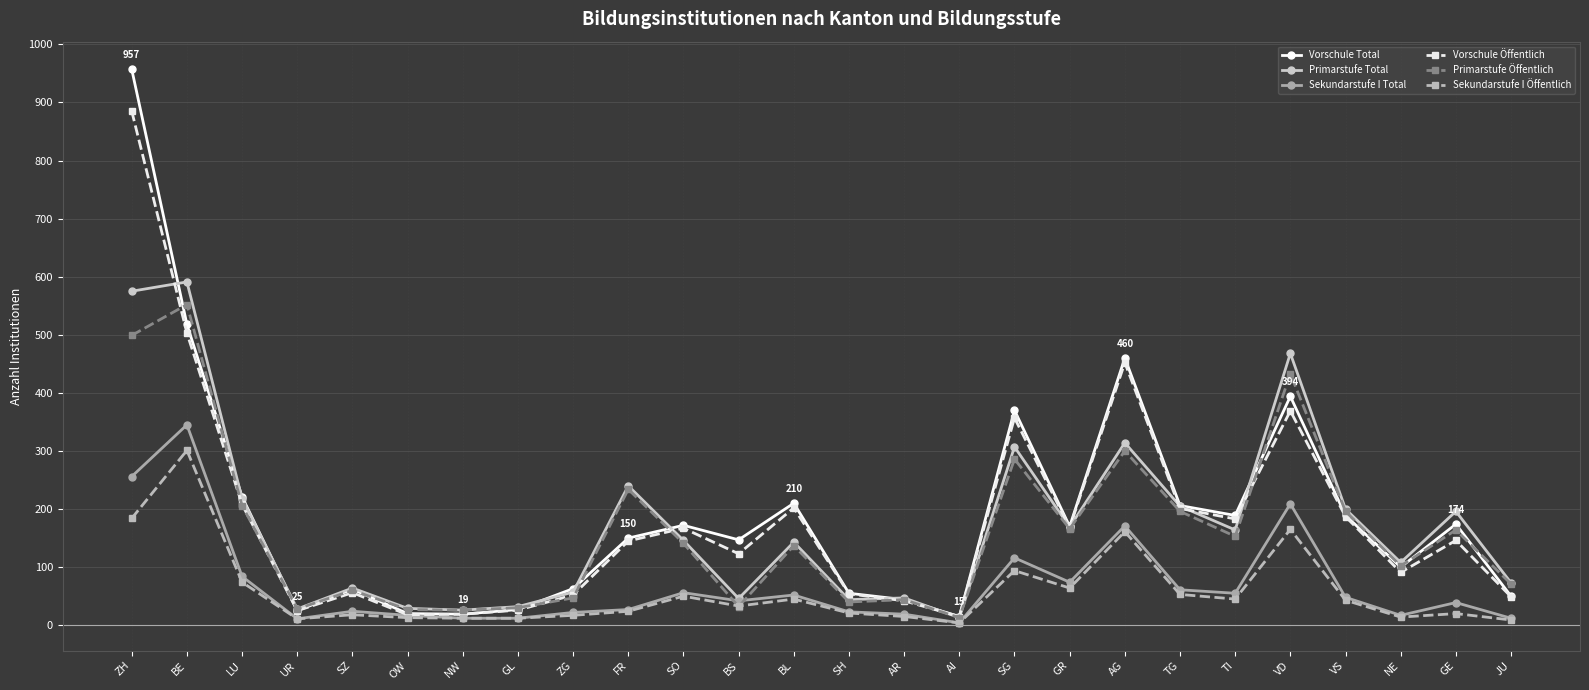

Is it true that Vorschule Öffentlich equals 54 at SH?

True